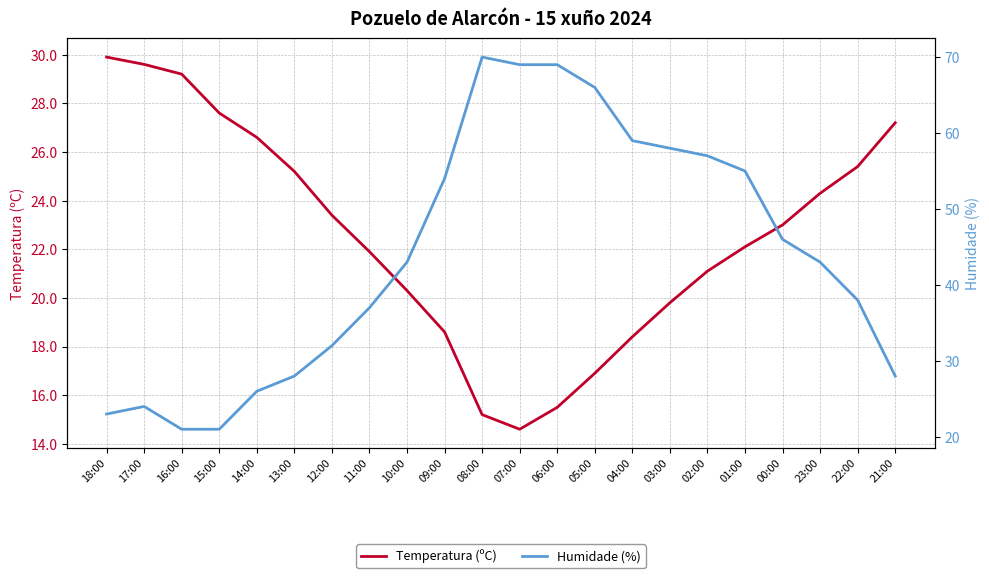

At which category is the sum across all series the highest?

08:00